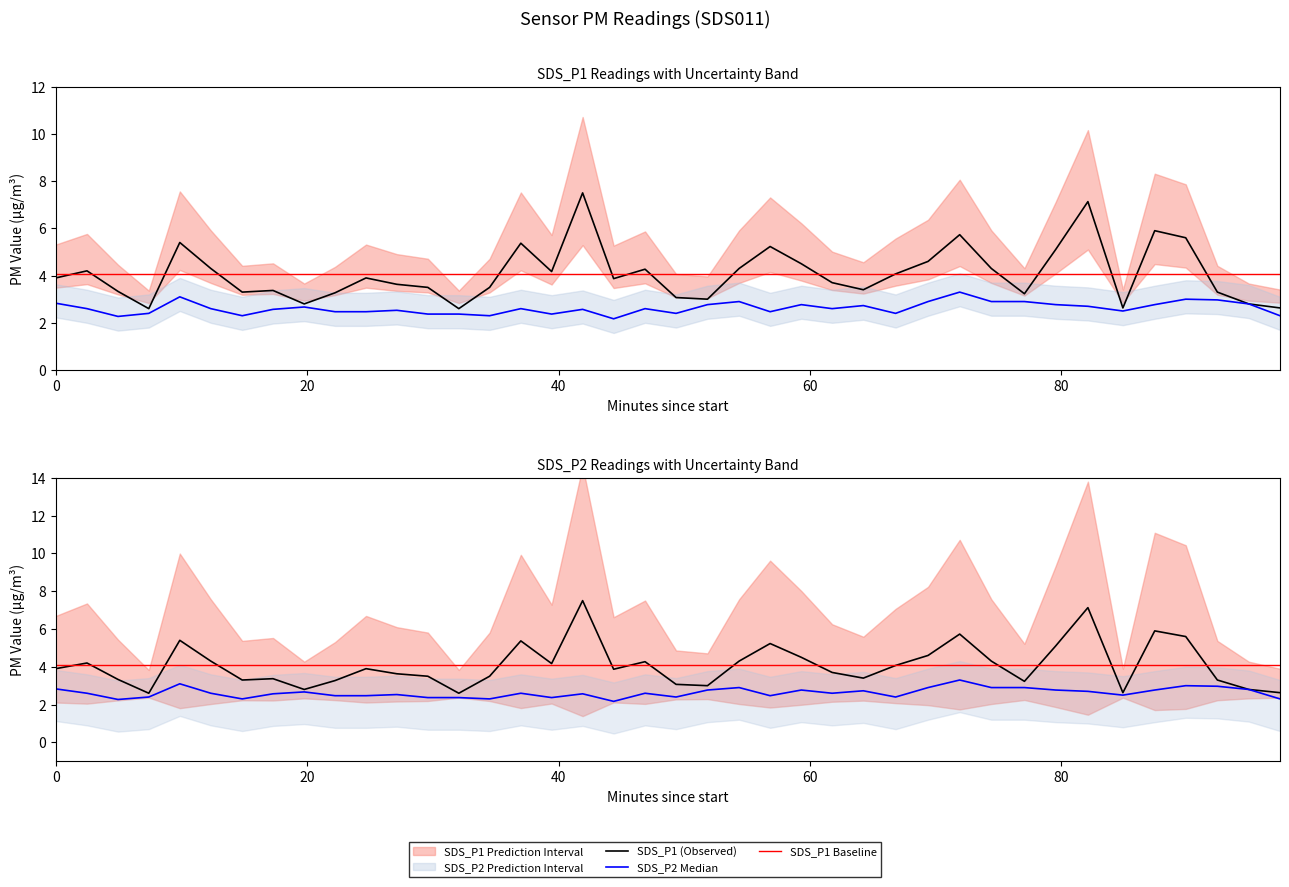

True or false: SDS_P1 Baseline has a value of 6.9 at 40.

False